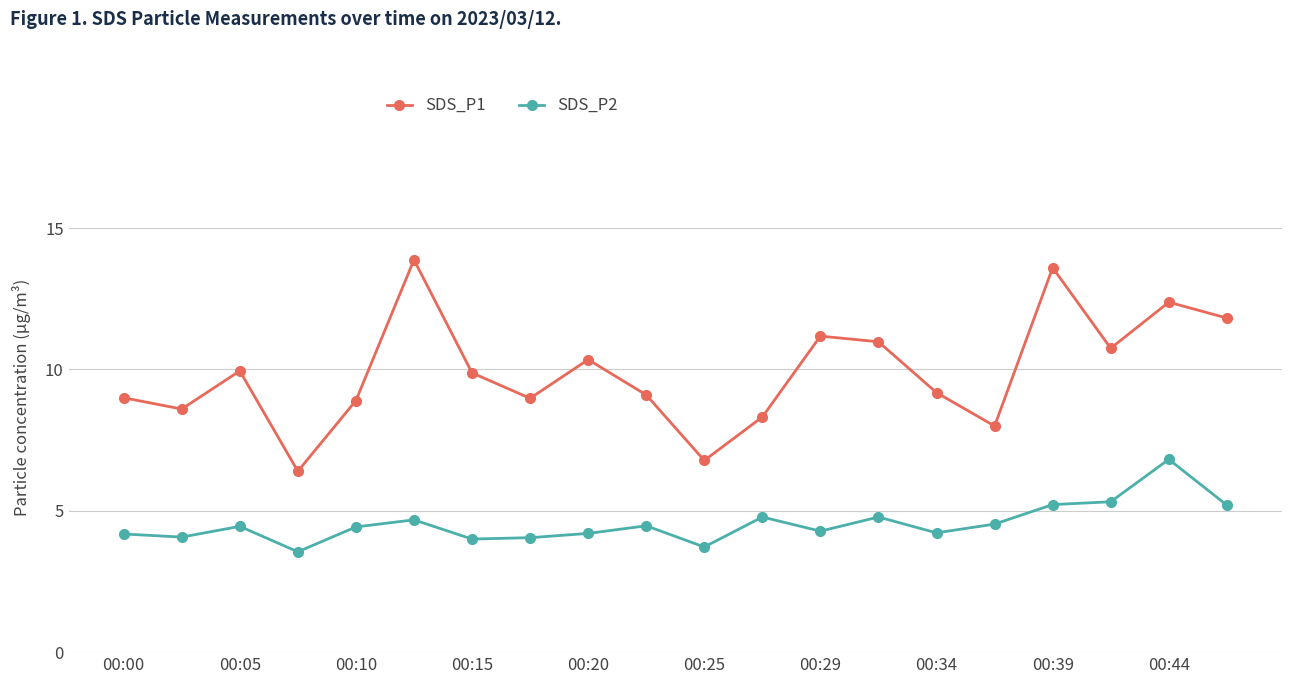

At how many categories does at least one series exceed 6?

20